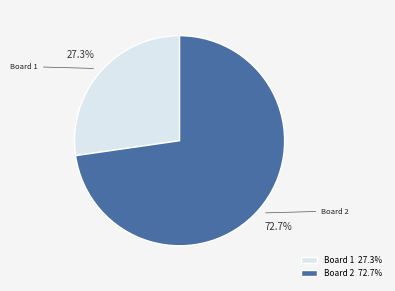

Is there any slice that represents more than half of the pie?

Yes